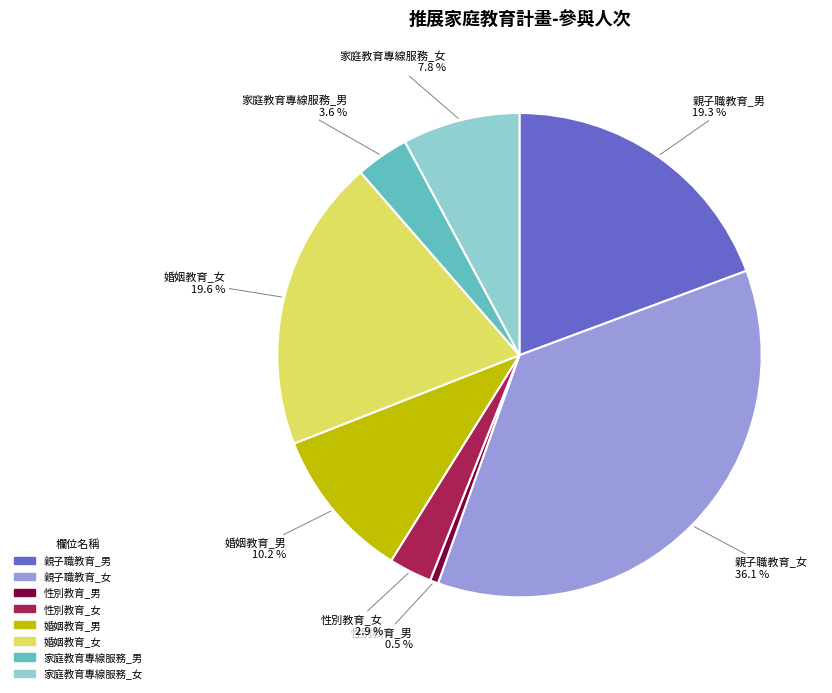

To the nearest percent, what is the difference between the largest and smallest slice percentages?

36%